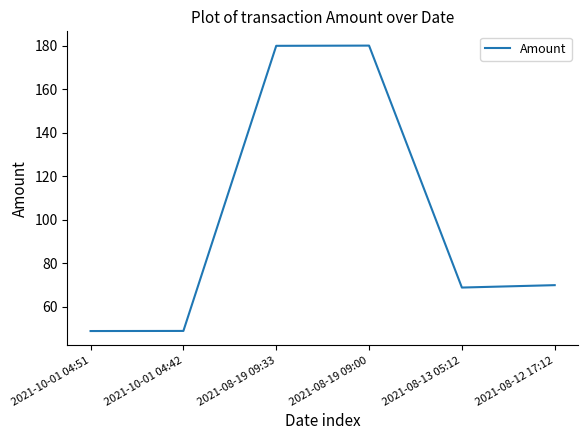

Does the chart display data point markers on the line(s)?

No